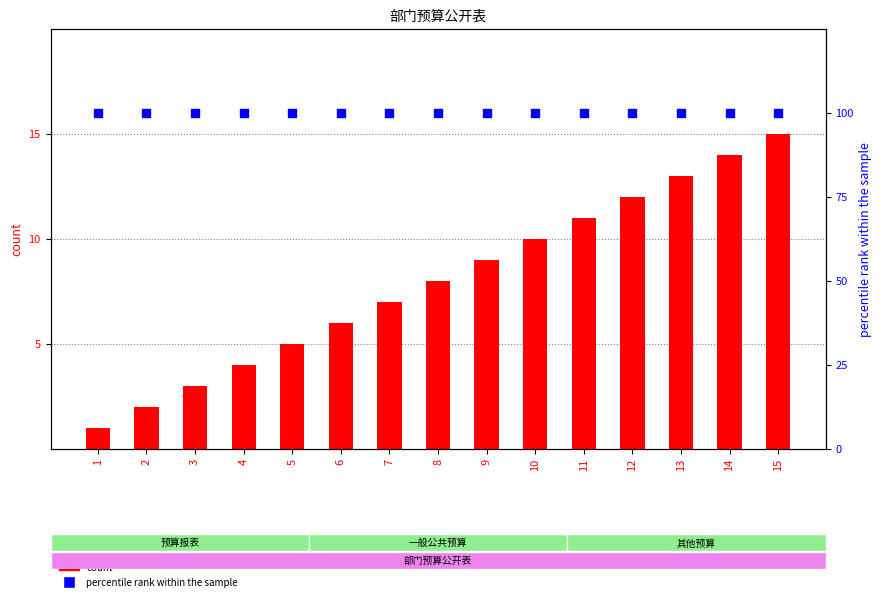

What are all the series names shown in the legend?

count, percentile rank within the sample